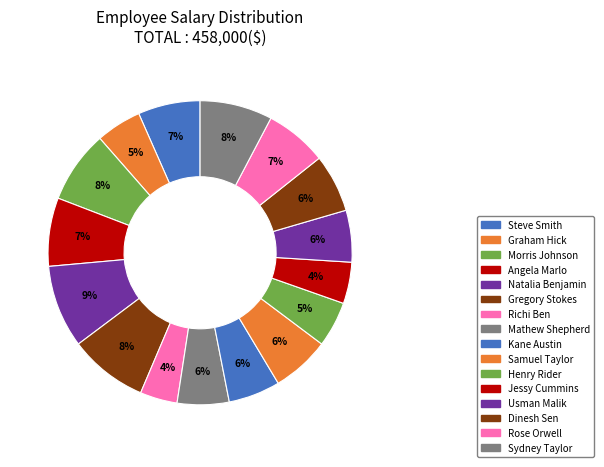

Does any single category account for the majority?

No